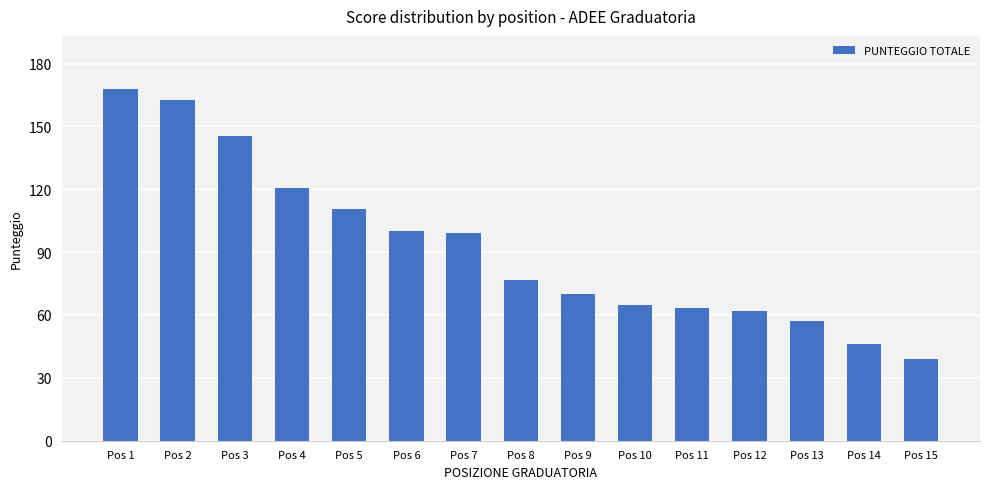

What is the difference between the maximum and minimum values?

129.0